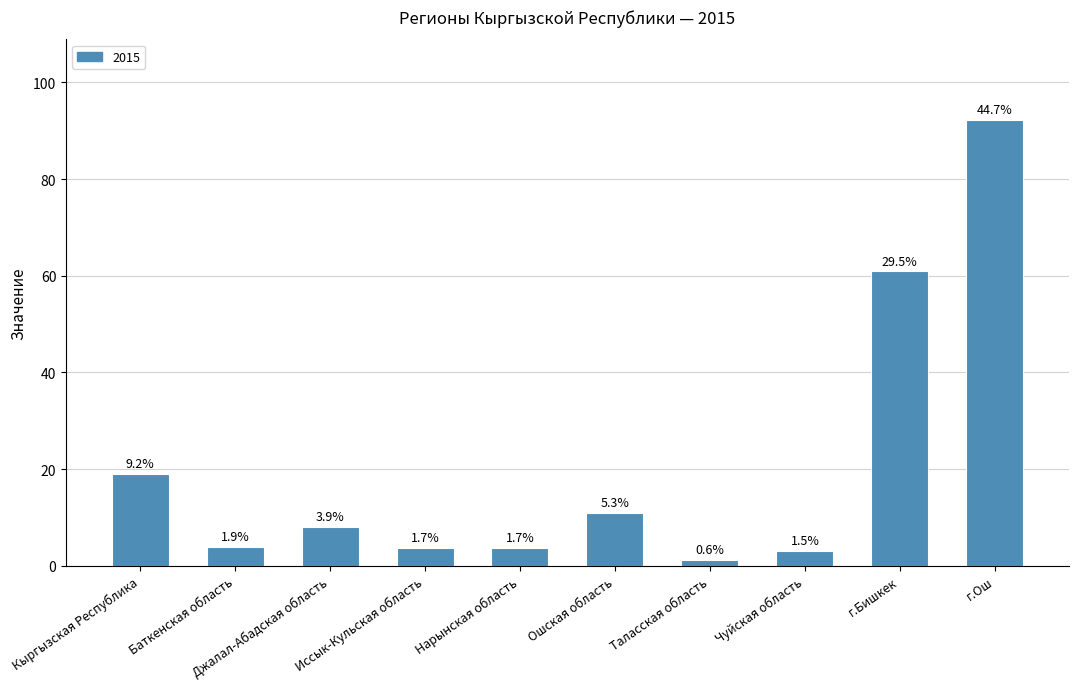

Approximately how many times larger is the value at Джалал-Абадская область compared to Нарынская область?

2.2